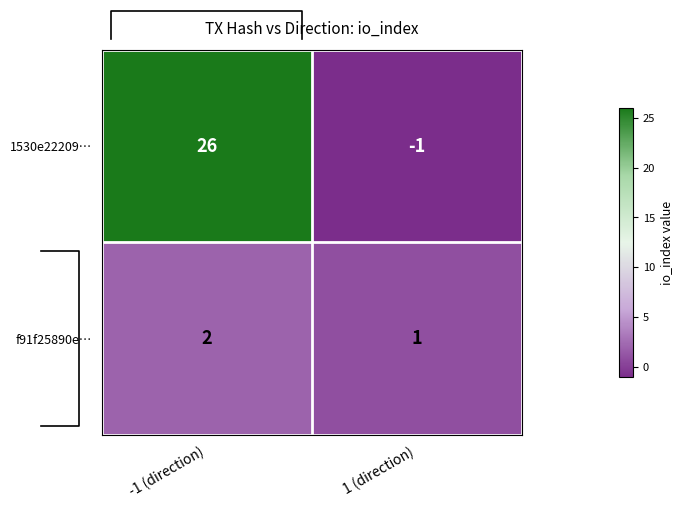

Reading right to left, list all the values displayed in this chart.

1530e22209…: 1 (direction)=-1	-1 (direction)=26
f91f25890e…: 1 (direction)=1	-1 (direction)=2